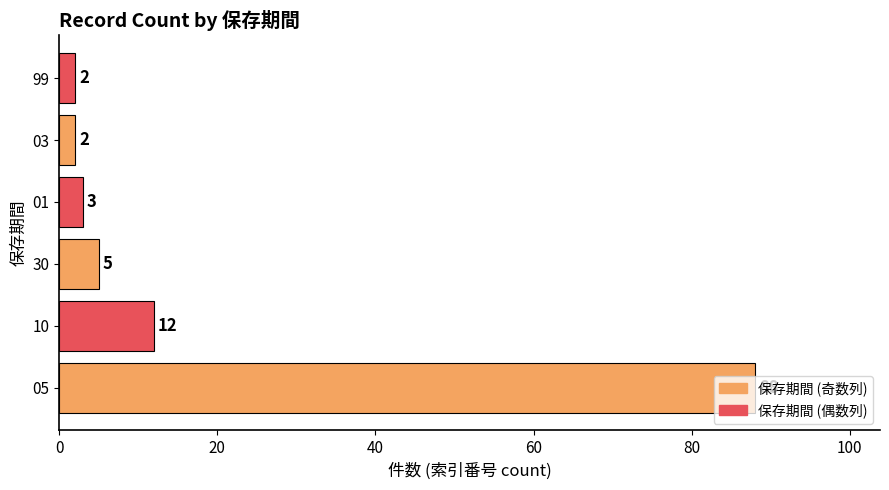

What is the smallest value displayed?

2